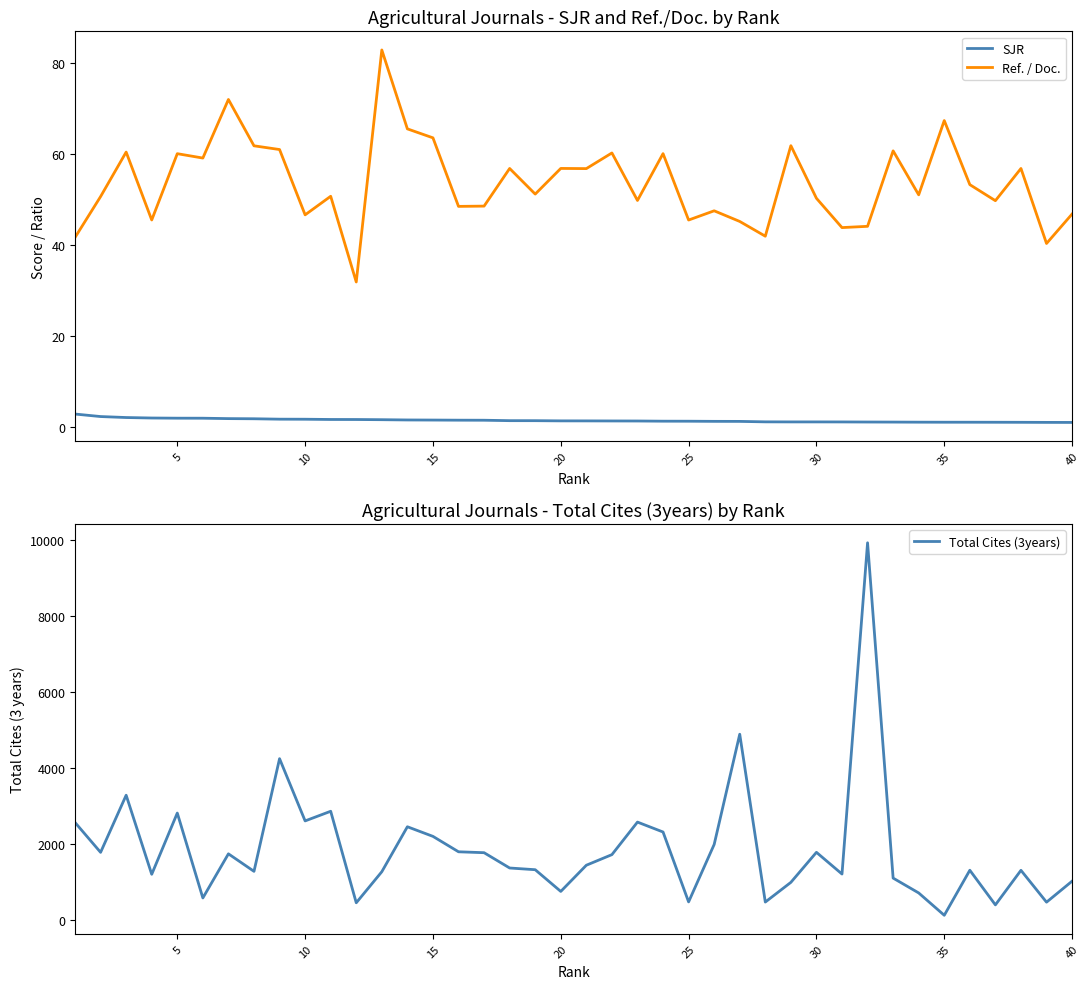

What is the minimum value for Ref. / Doc.?

31.8